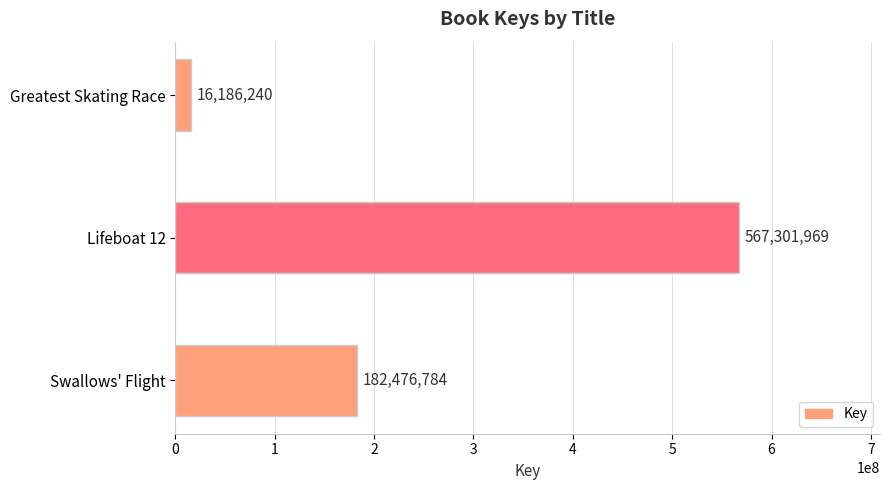

What is the difference between the values at Greatest Skating Race and Swallows' Flight?

166290544